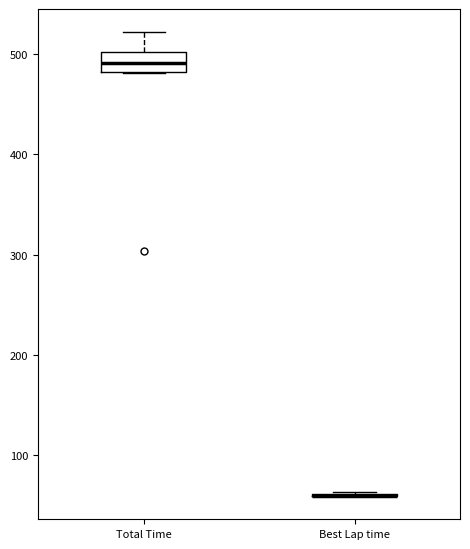

Reading left to right, read every box against the y-axis: the position of its median line, the range the box covers, and the ends of its whiskers. The values are not printed on the chart, so give them approximately, as read against the axis.

Total Time: median 490, box 480 to 500, whiskers 480 to 520
Best Lap time: box collapsed to a line at 60, whiskers 60 to 60